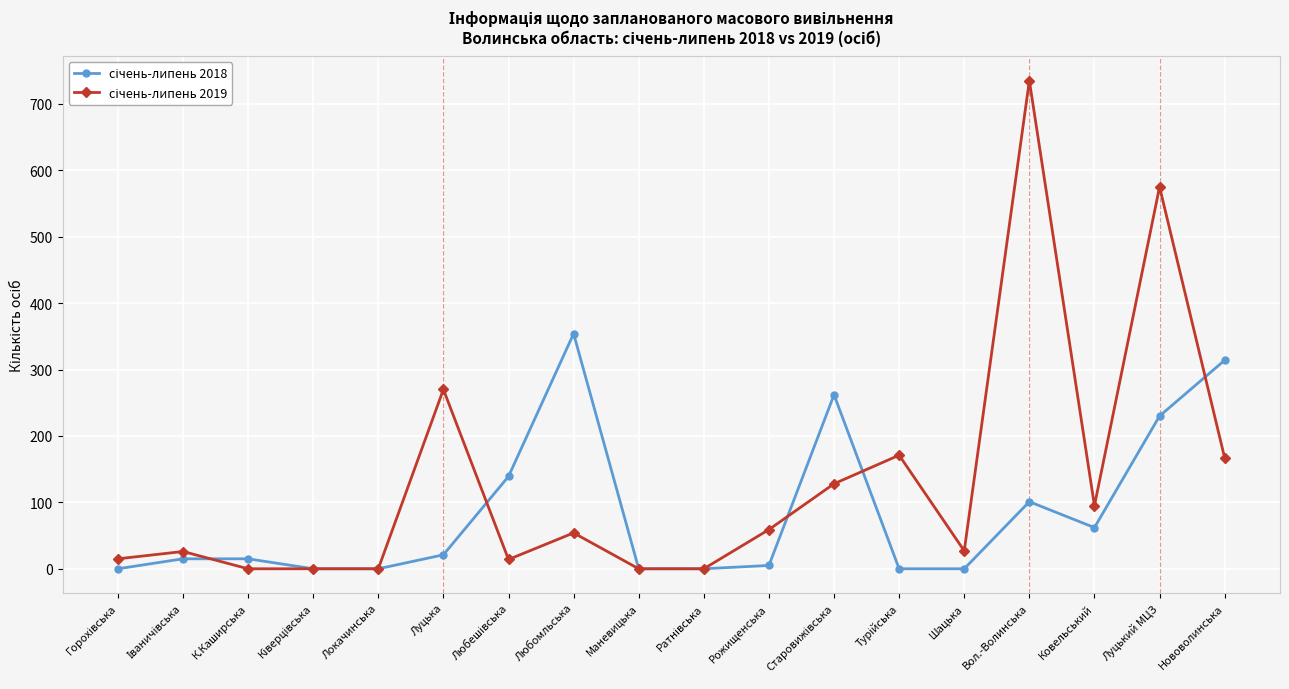

What is the label of the 6th point from the left?

Луцька